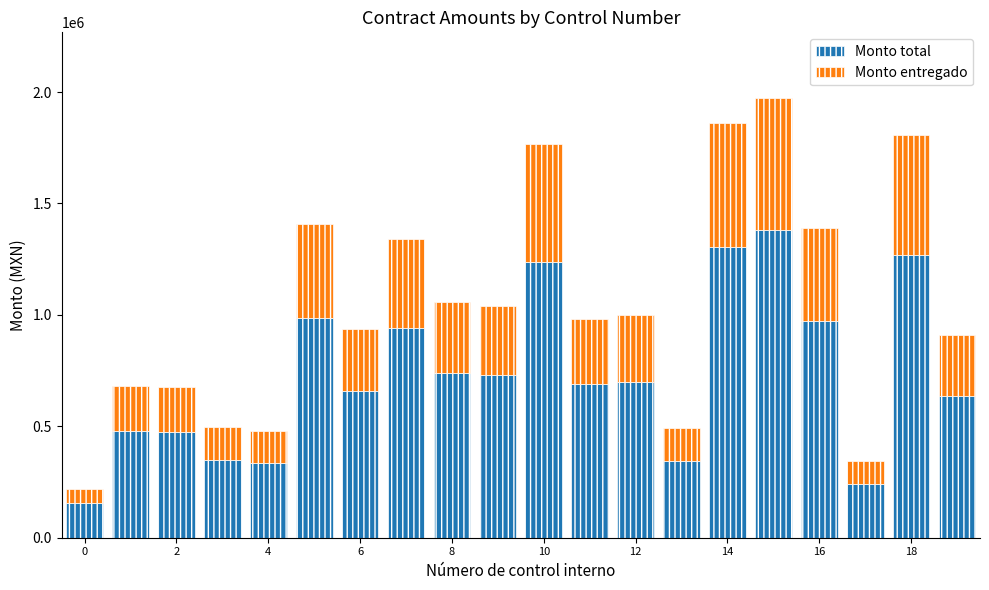

What is the difference between the maximum and minimum values in the Monto total series?

1226167.0